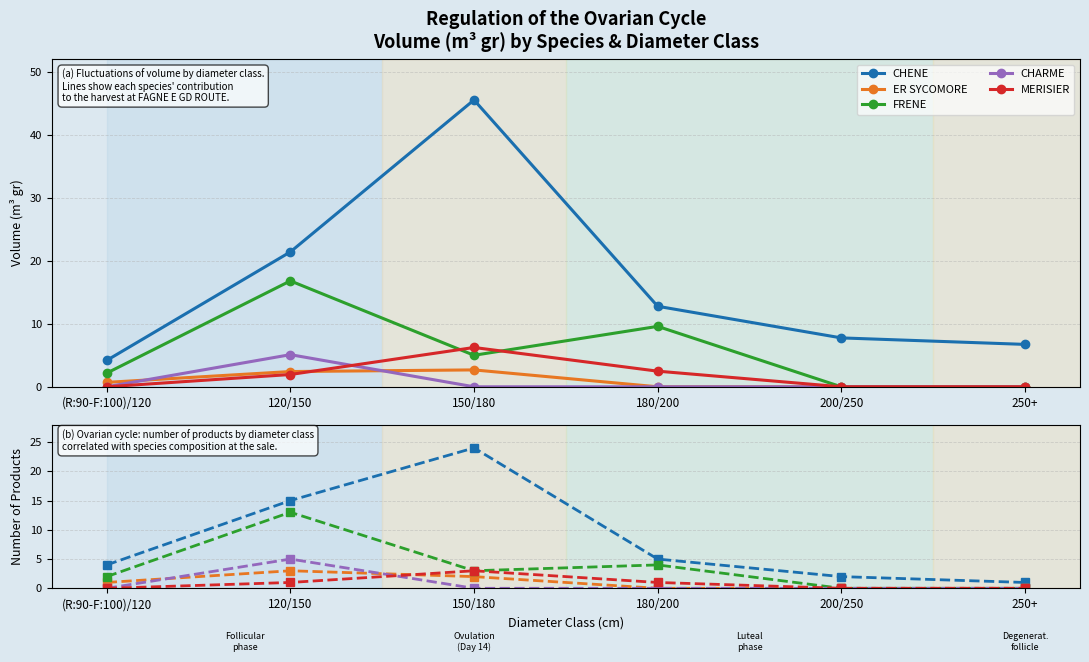

True or false: ER SYCOMORE and CHENE intersect in this chart.

False